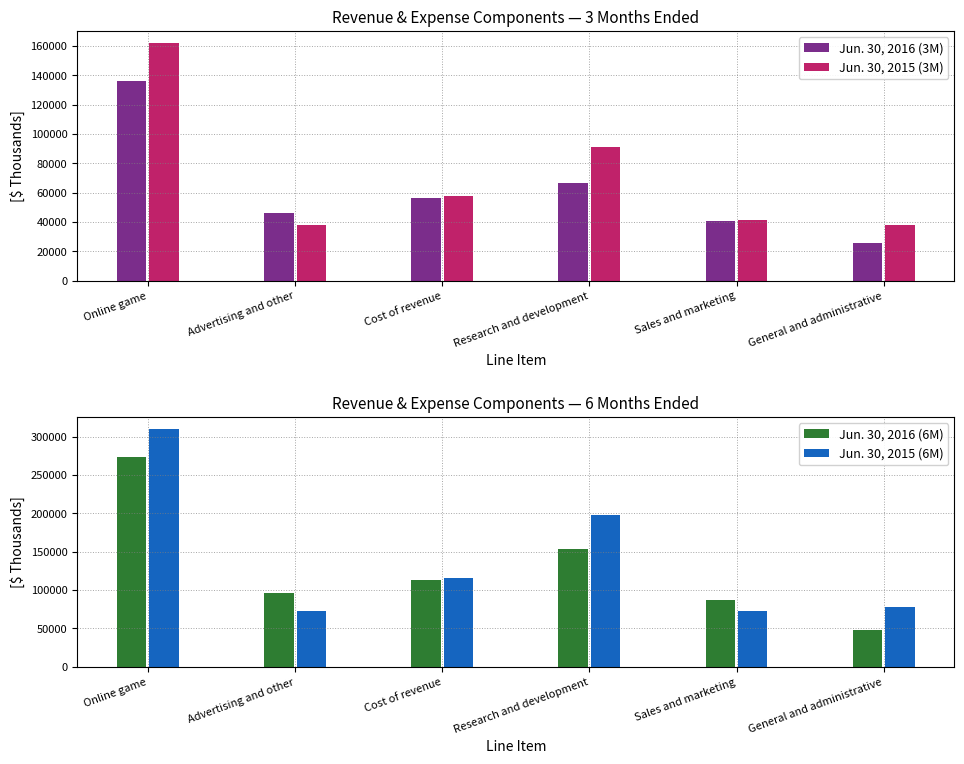

Reading left to right, transcribe all the data shown in this chart.

Jun. 30, 2016 (3M): Online game=135823	Advertising and other=45912	Cost of revenue=56103	Research and development=66233	Sales and marketing=40631	General and administrative=25374
Jun. 30, 2015 (3M): Online game=162161	Advertising and other=37757	Cost of revenue=57779	Research and development=90896	Sales and marketing=41119	General and administrative=37805
Jun. 30, 2016 (6M): Online game=272880	Advertising and other=95576	Cost of revenue=113242	Research and development=153970	Sales and marketing=86975	General and administrative=47758
Jun. 30, 2015 (6M): Online game=310124	Advertising and other=73087	Cost of revenue=115401	Research and development=198416	Sales and marketing=72958	General and administrative=78186